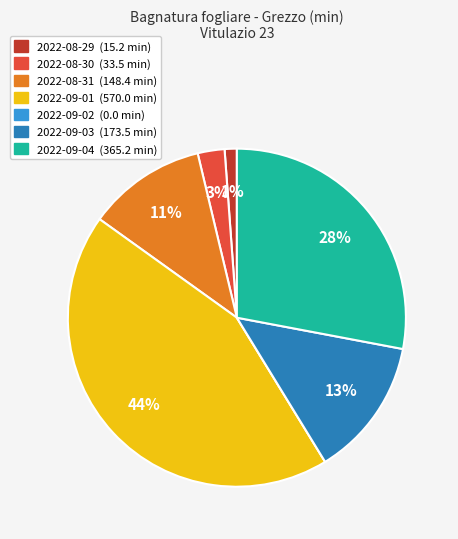

Is there any slice that represents more than half of the pie?

No